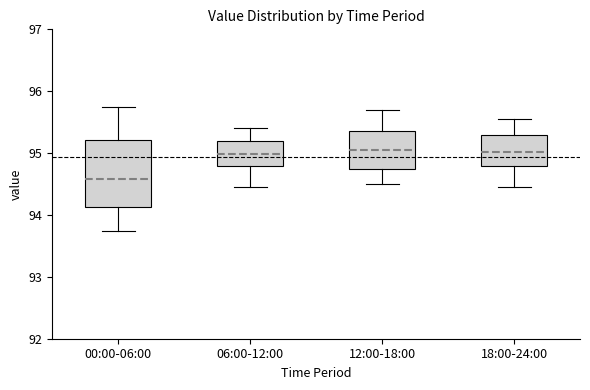

Where is the upper edge of the box for 00:00-06:00 on the y-axis? The values are not printed on the chart, so give them approximately, as read against the axis.

95.2